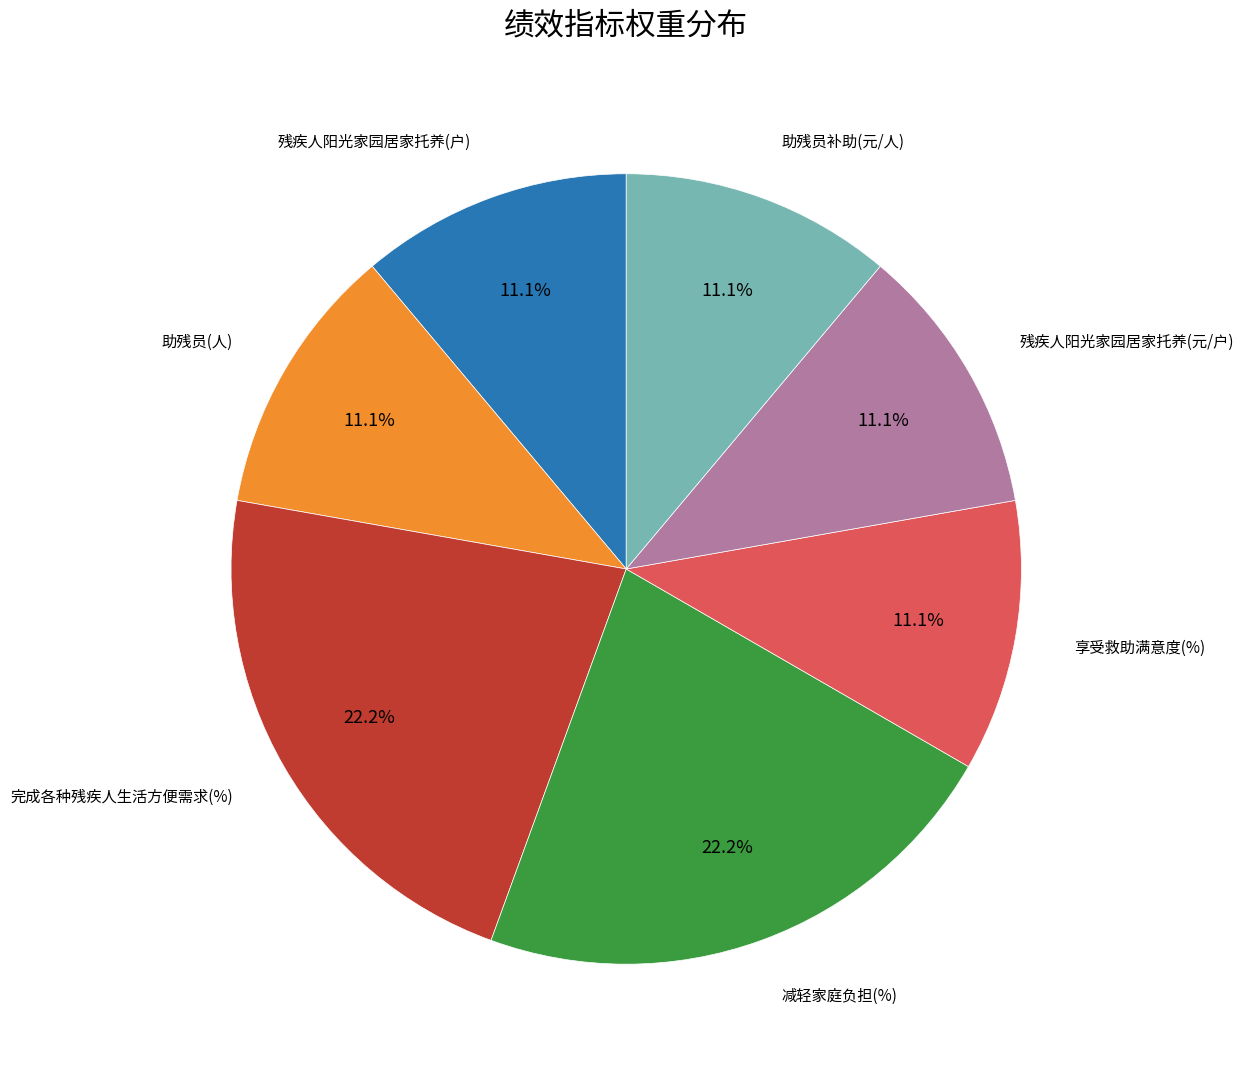

How many slices are in this pie chart?

7